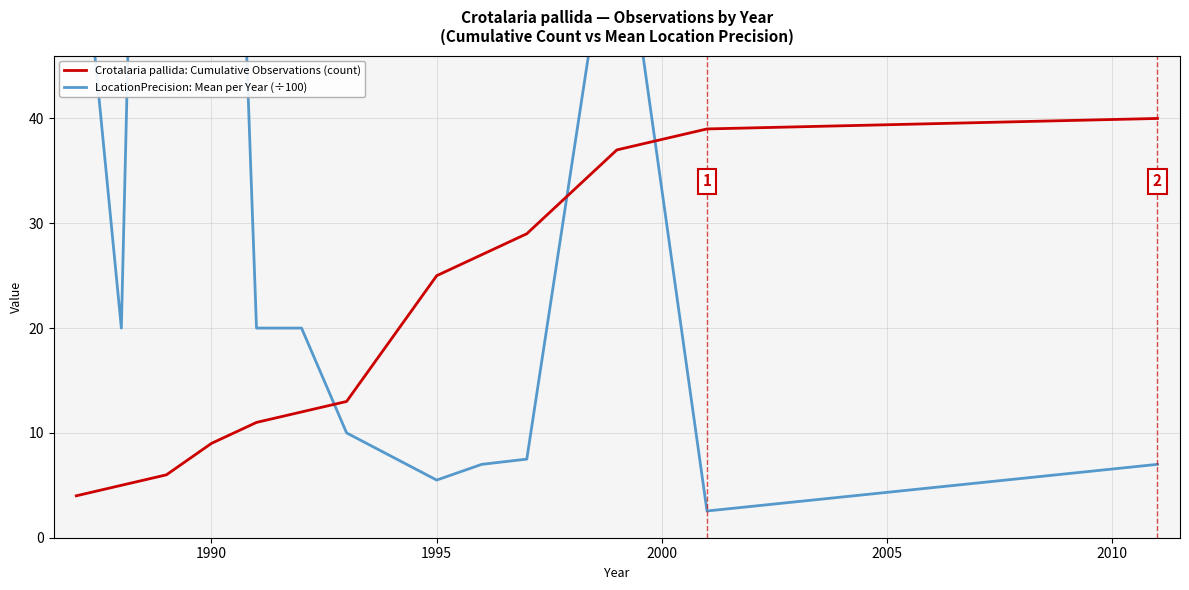

The Crotalaria pallida: Cumulative Observations (count) series shows 9 at 1990. True or false?

True